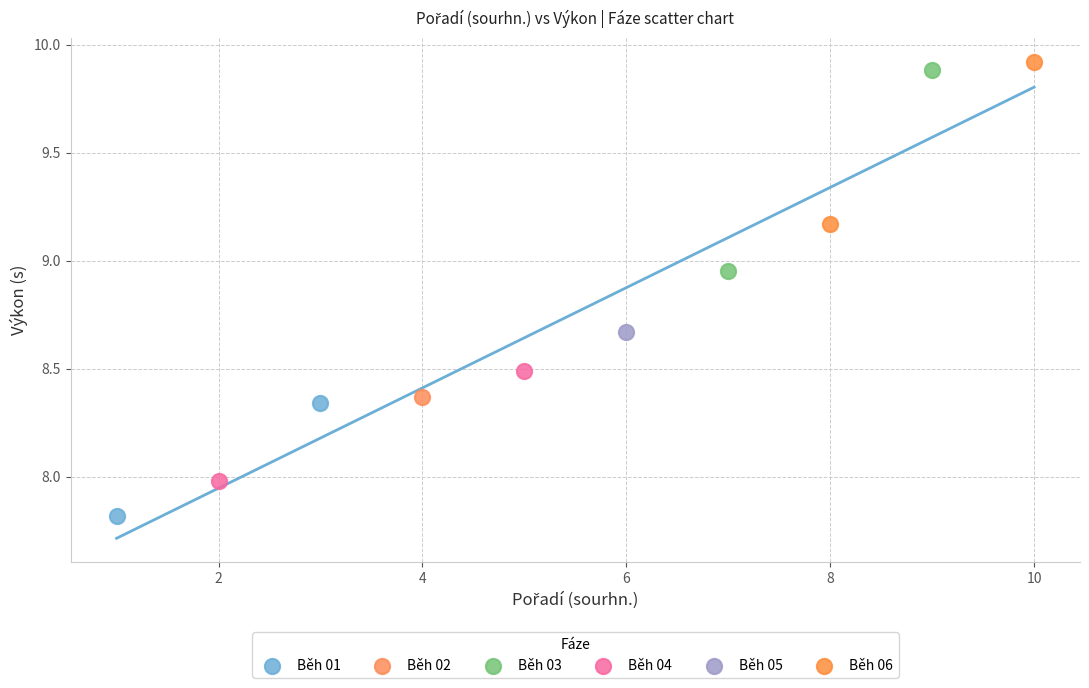

What are all the series names shown in the legend?

Běh 01, Běh 02, Běh 03, Běh 04, Běh 05, Běh 06